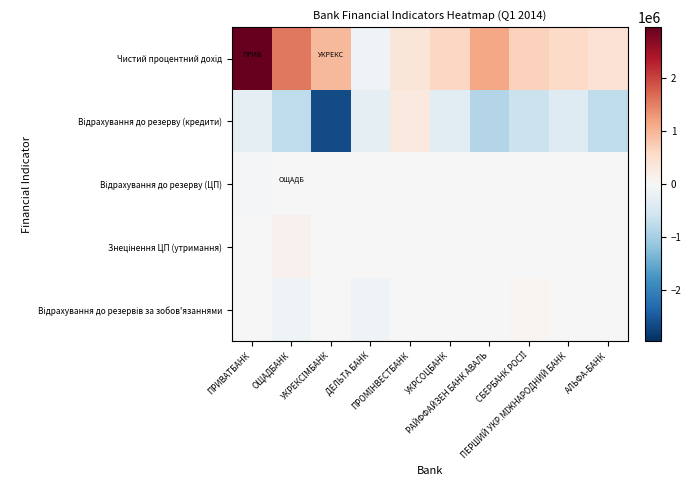

At АЛЬФА-БАНК, list the series in order from largest to smallest.

Чистий процентний дохід, Знецінення ЦП (утримання), Відрахування до резерву (ЦП), Відрахування до резервів за зобов'язаннями, Відрахування до резерву (кредити)